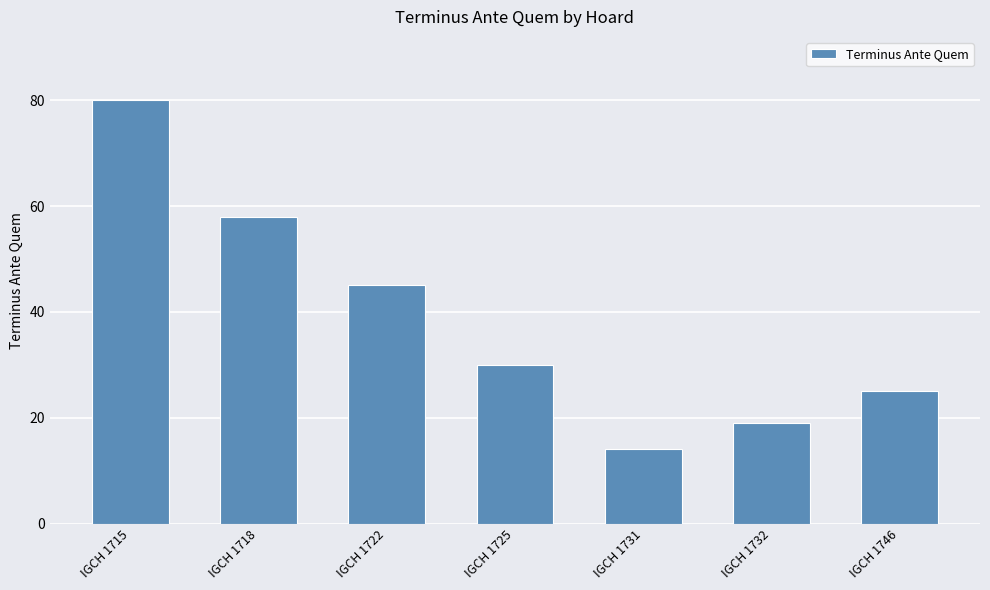

How many values are below 30?

3